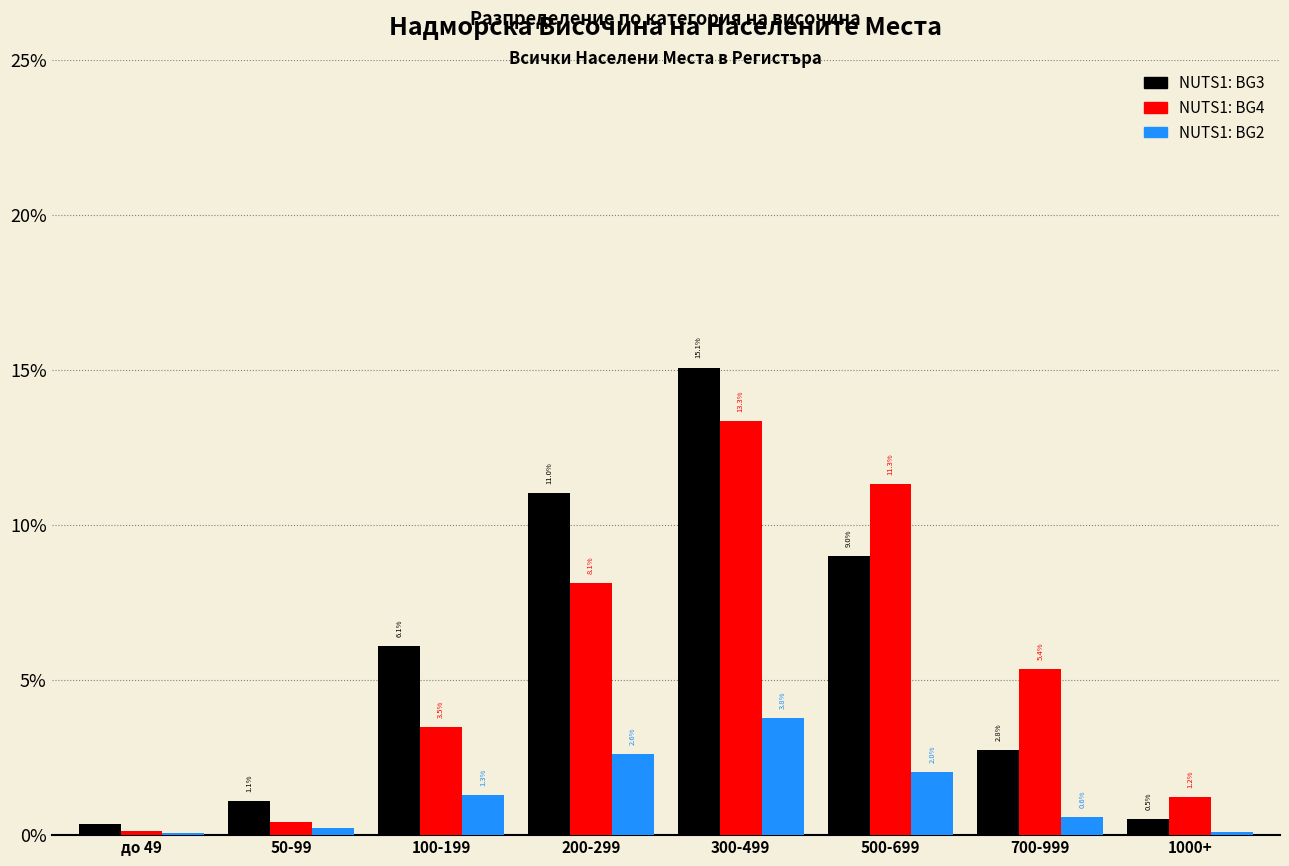

What is the total value across all series at 100-199?

10.9